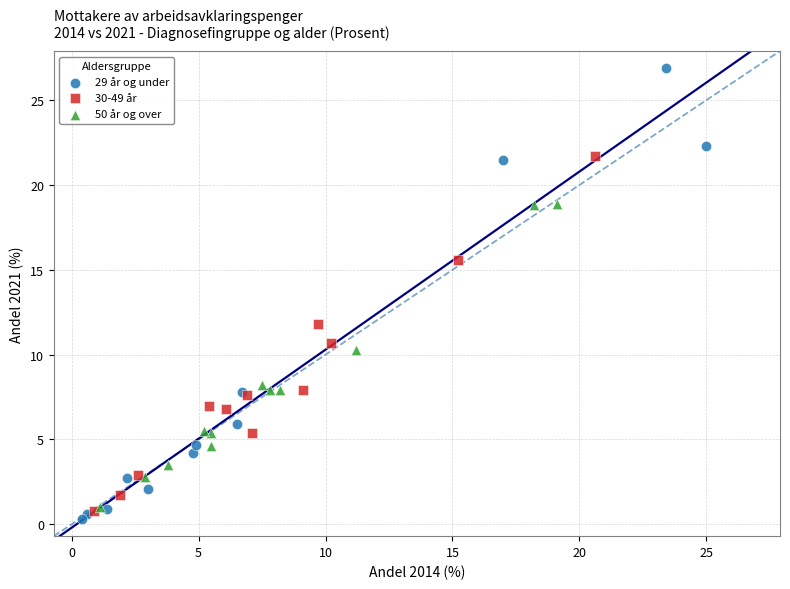

Which series has the widest spread of Y values?

29 år og under